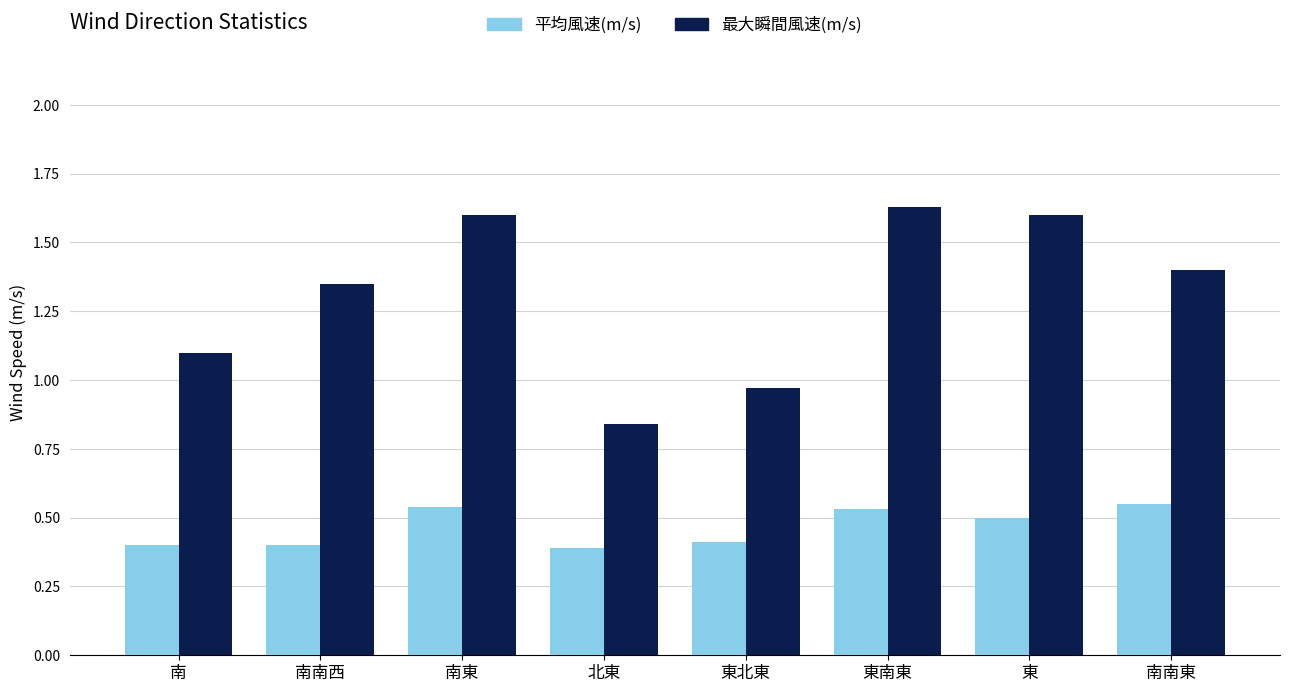

How many values in the 最大瞬間風速(m/s) series exceed 1?

6